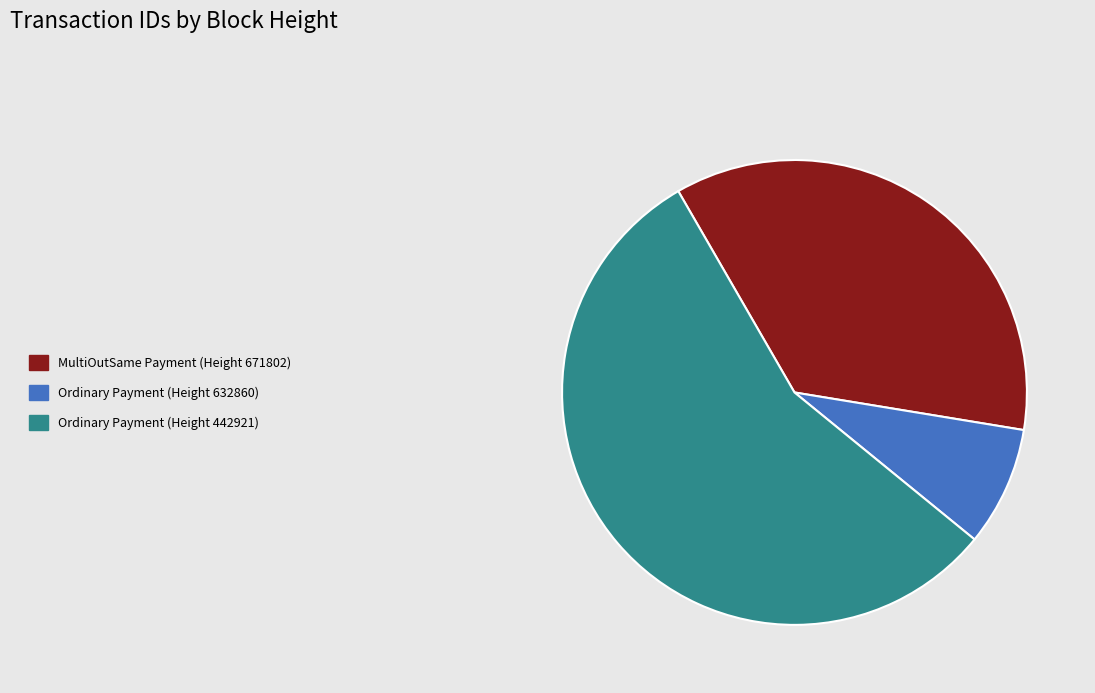

True or false: Ordinary Payment (Height 442921) accounts for 56% of the total.

True